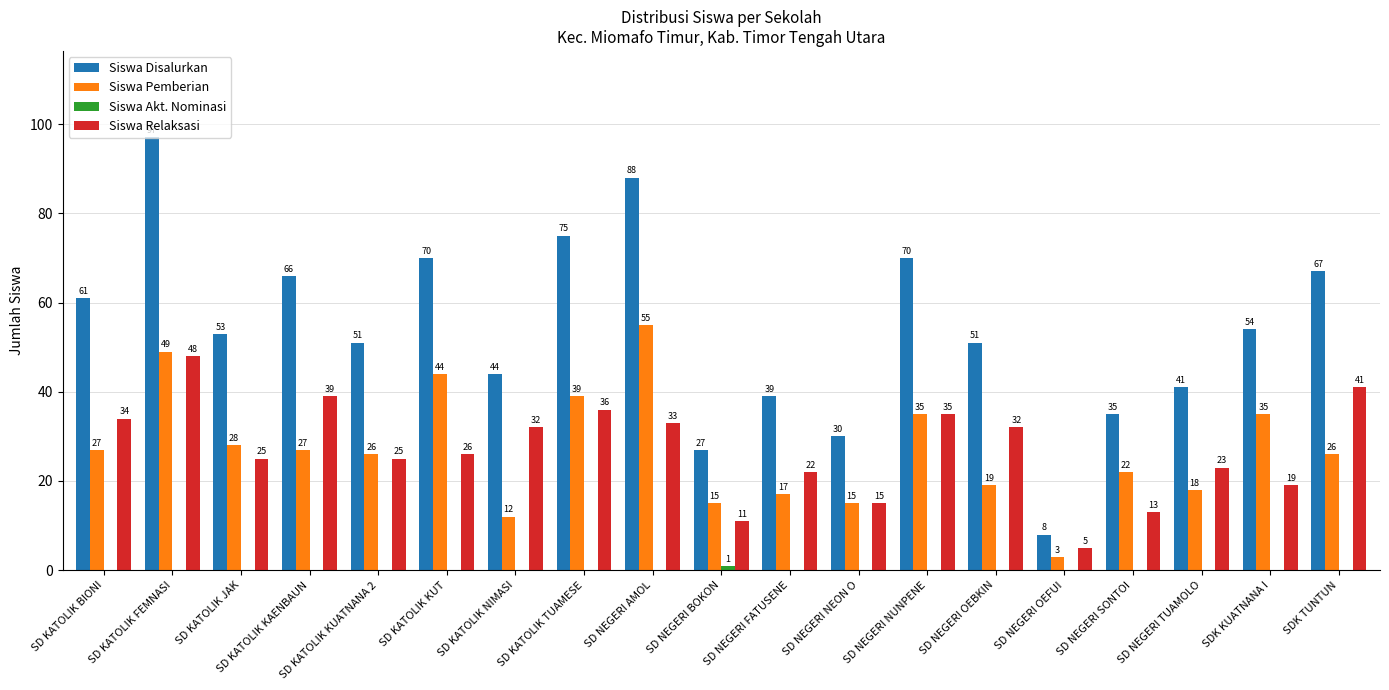

What is the sum of the Siswa Disalurkan values at SD NEGERI NUNPENE and SD KATOLIK KUT?

140